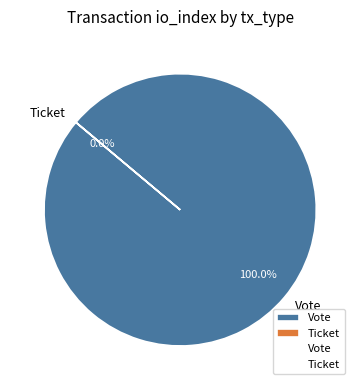

How many segments does this pie chart have?

2